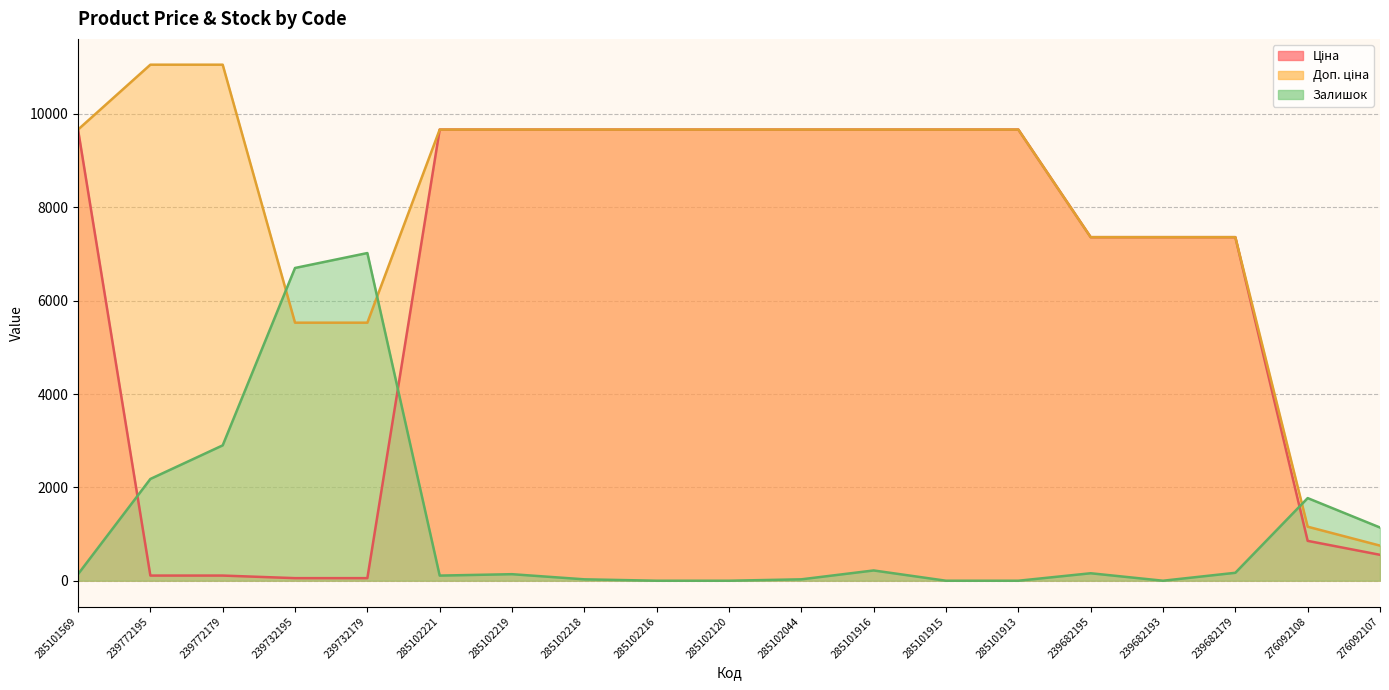

Reading left to right, what are all the values shown in this chart?

Ціна: 285101569=9664.7	239772195=110.5	239772179=110.5	239732195=55.3	239732179=55.3	285102221=9664.7	285102219=9664.7	285102218=9664.7	285102216=9664.7	285102120=9664.7	285102044=9664.7	285101916=9664.7	285101915=9664.7	285101913=9664.7	239682195=7360.2	239682193=7360.2	239682179=7360.2	276092108=854.0	276092107=555.1
Доп. ціна: 285101569=9664.7	239772195=11055.0	239772179=11055.0	239732195=5528.0	239732179=5528.0	285102221=9664.7	285102219=9664.7	285102218=9664.7	285102216=9664.7	285102120=9664.7	285102044=9664.7	285101916=9664.7	285101915=9664.7	285101913=9664.7	239682195=7360.2	239682193=7360.2	239682179=7360.2	276092108=1157.3	276092107=752.0
Залишок: 285101569=140.0	239772195=2180.0	239772179=2900.0	239732195=6700.0	239732179=7020.0	285102221=110.0	285102219=140.0	285102218=30.0	285102216=0.0	285102120=0.0	285102044=30.0	285101916=220.0	285101915=0.0	285101913=0.0	239682195=160.0	239682193=0.0	239682179=170.0	276092108=1770.0	276092107=1140.0